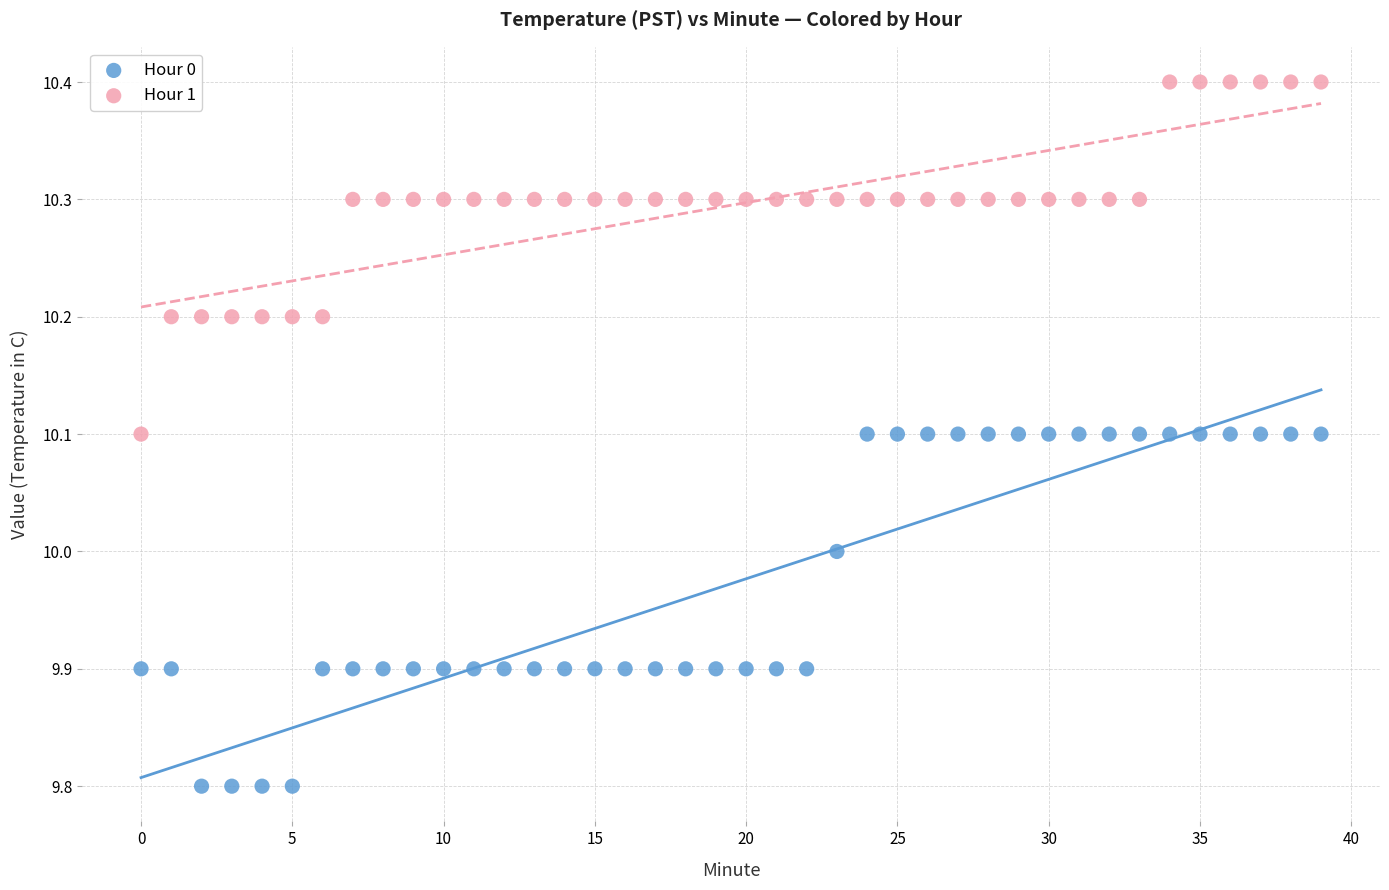

What are all the series names shown in the legend?

Hour 0, Hour 1